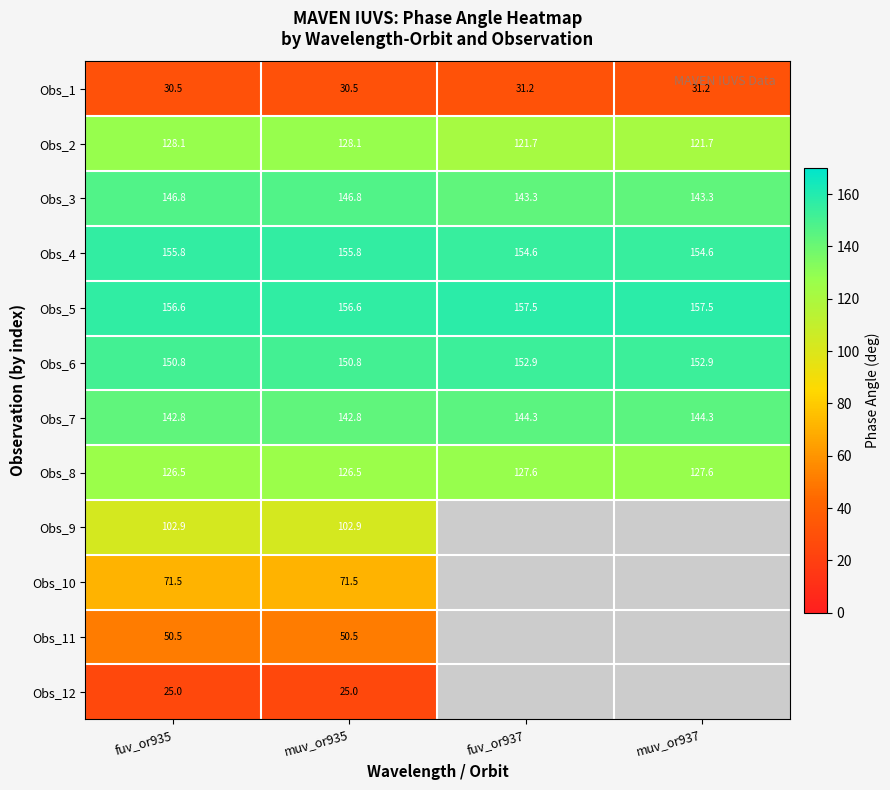

What is the difference between the second highest and second lowest values in the Obs_1 series?

0.7